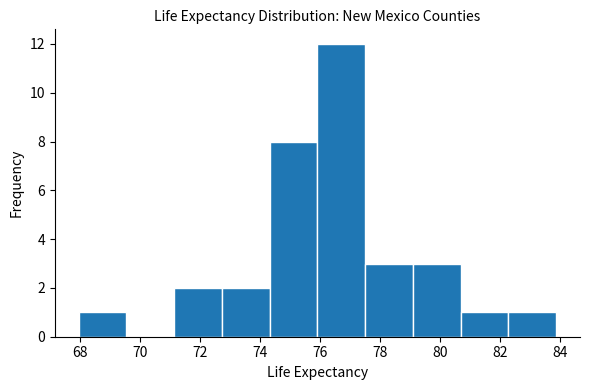

Reading left to right, transcribe this chart: for each bar, give the range it covers on the x-axis and its height. Neither the bar edges nor the heights are printed on the chart, so give them approximately, as read against the axes.

68.0 to 69.6: 1
69.6 to 71.2: 0
71.2 to 72.8: 2
72.8 to 74.4: 2
74.4 to 76.0: 8
76.0 to 77.4: 12
77.4 to 79.0: 3
79.0 to 80.6: 3
80.6 to 82.2: 1
82.2 to 83.8: 1